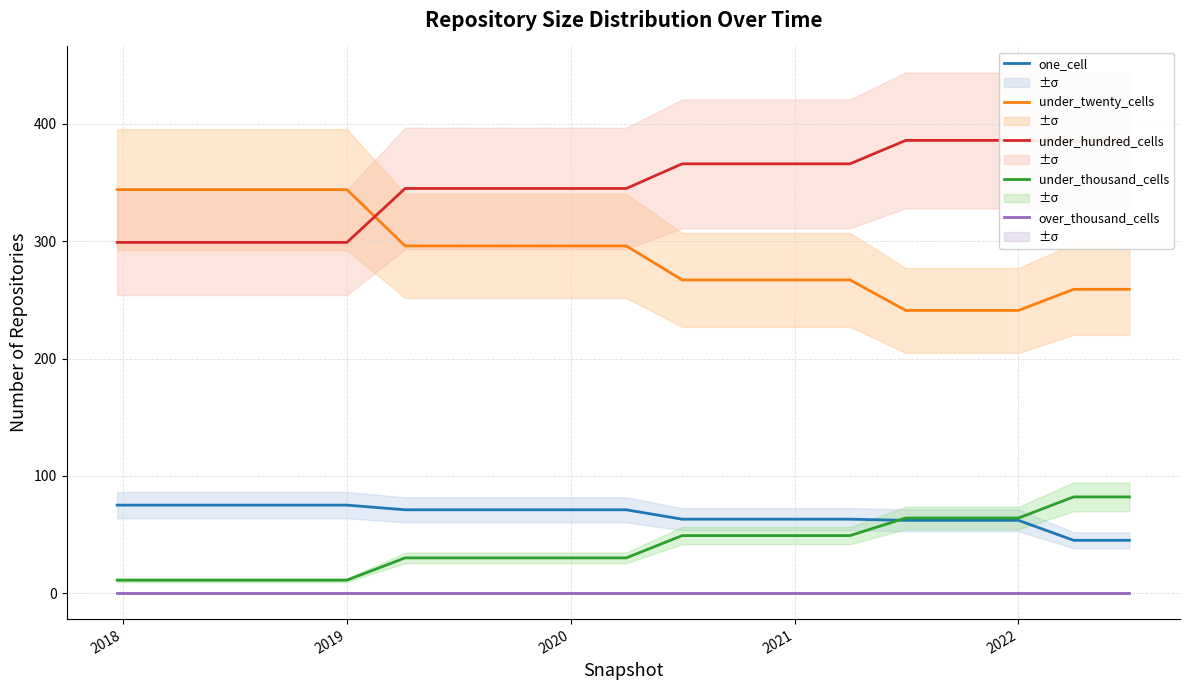

True or false: under_twenty_cells has more than 0 points higher than both neighbors.

False